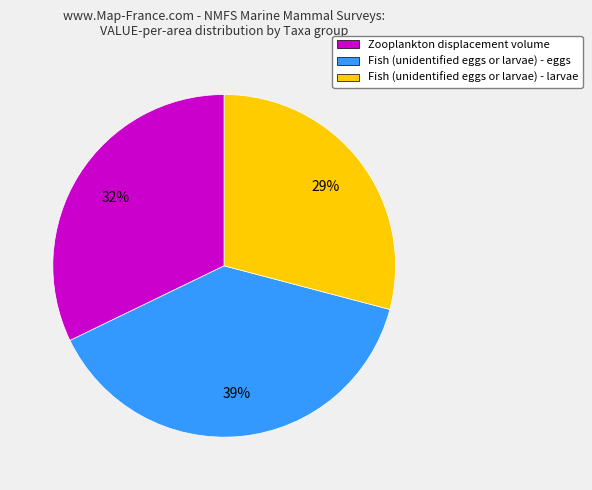

Which category has the smallest portion of the pie?

Fish (unidentified eggs or larvae) - larvae